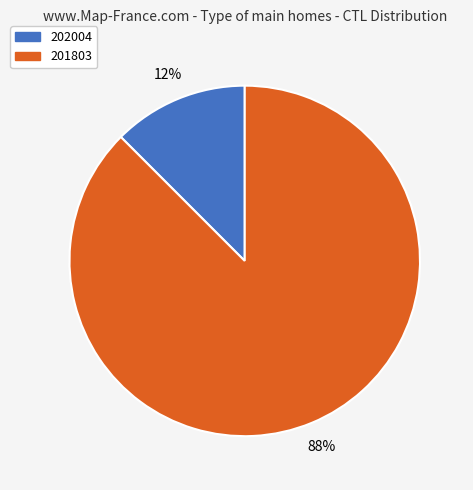

The 201803 slice represents 99% of the pie. True or false?

False